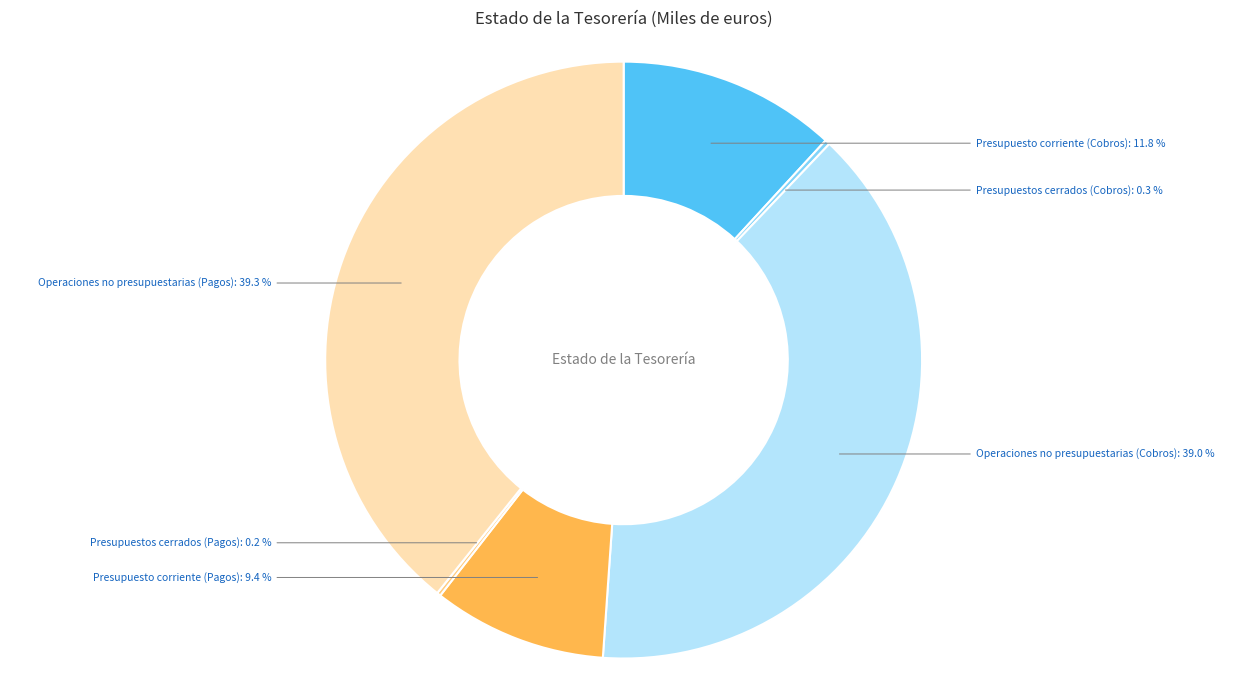

Does any single category account for the majority?

No